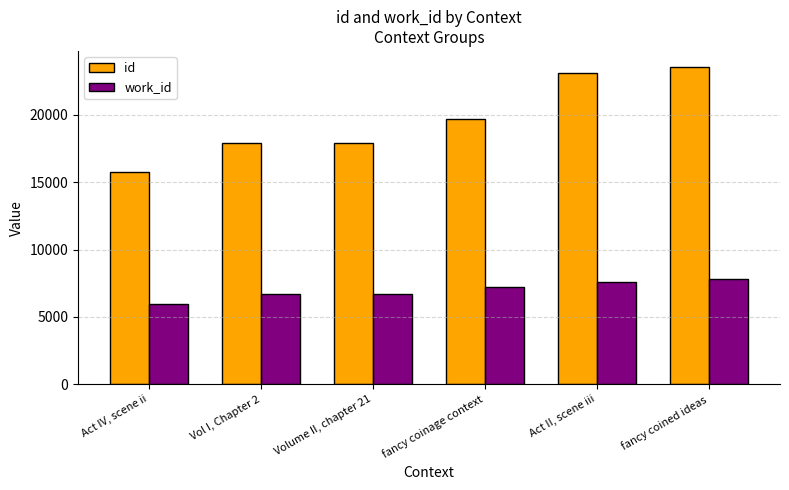

What is the average value of the work_id series?

7006